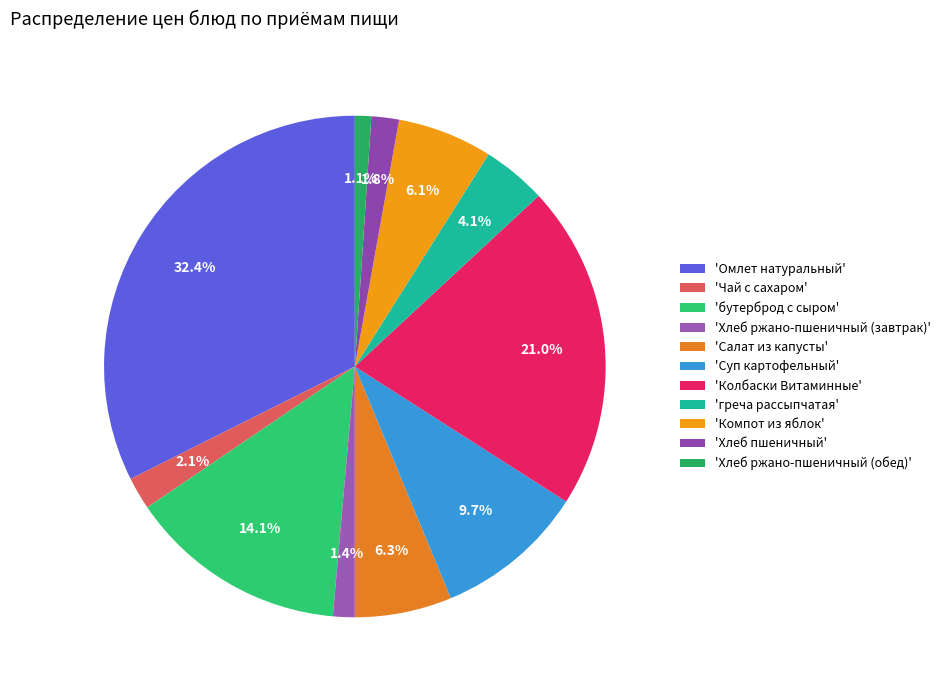

How many slices are in this pie chart?

11